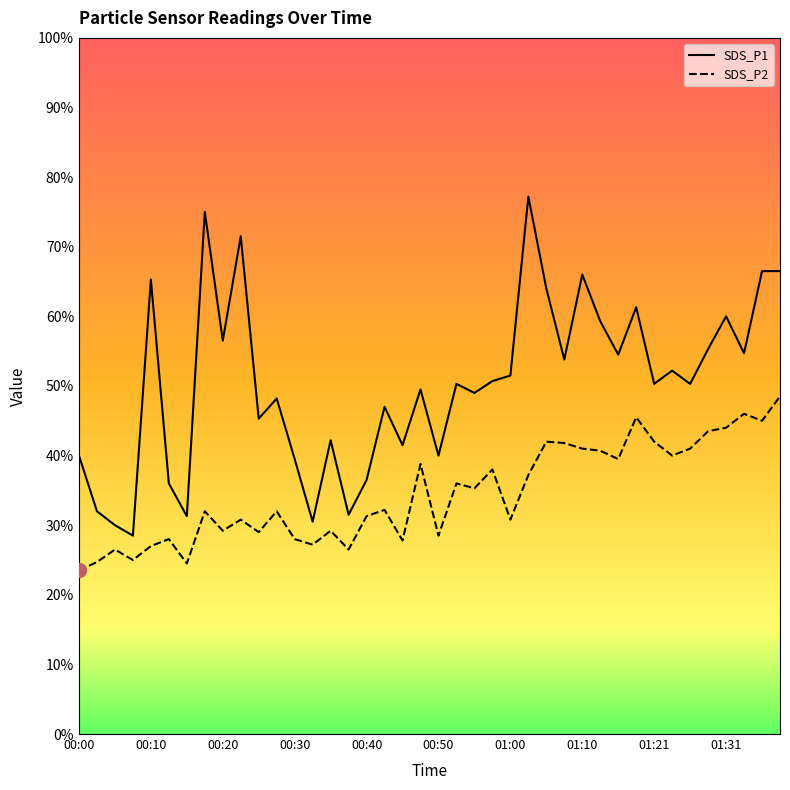

In SDS_P1, how many points are lower than both neighbors (excluding endpoints)?

14